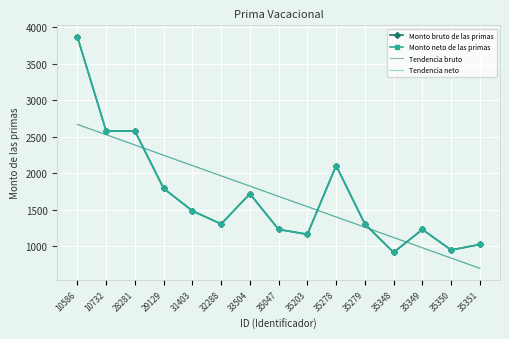

Is this an area chart (filled region under the line)?

No